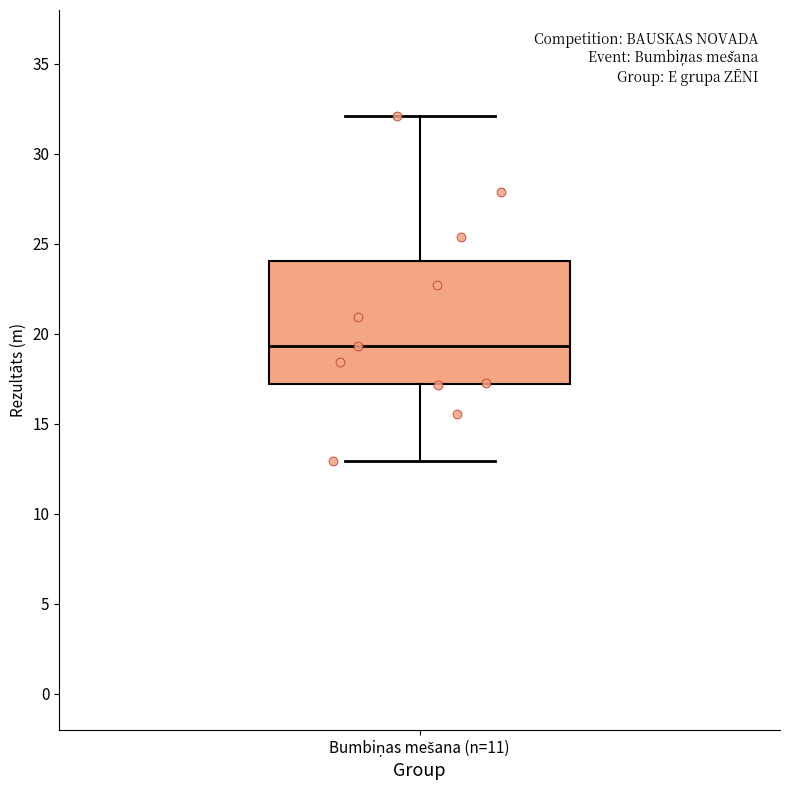

Where does the lower whisker of the box for Bumbiņas mešana (n=11) end on the y-axis? The values are not printed on the chart, so give them approximately, as read against the axis.

13.0